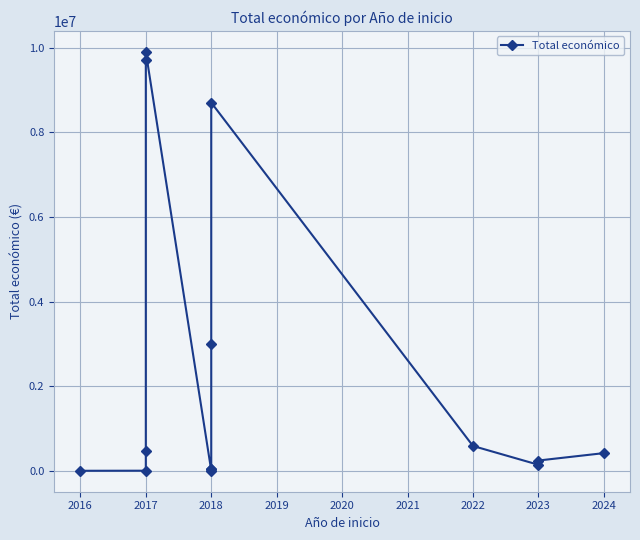

Reading left to right, list all the values displayed in this chart.

7980	10000	466491	9695285	9900193	11809	49342	57500	2999012	8701686	593713	150000	250000	424720